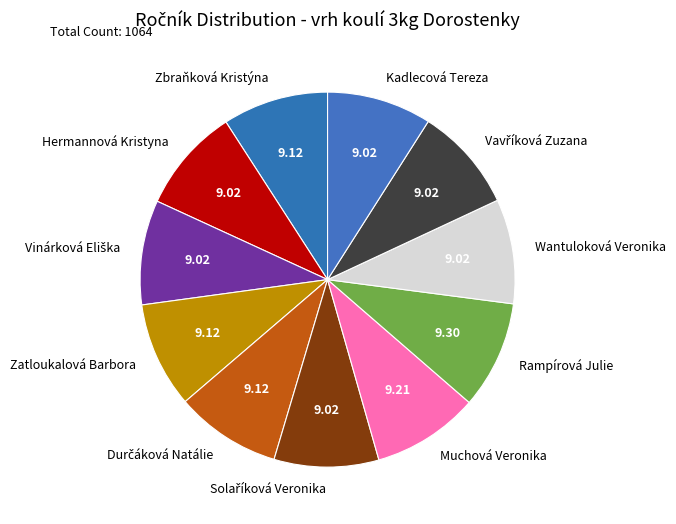

How many segments does this pie chart have?

11